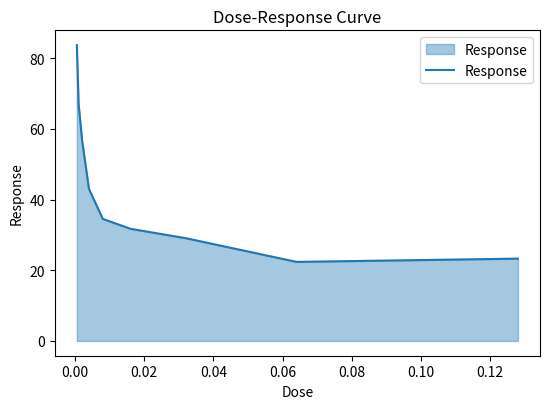

Reading left to right, list all the values displayed in this chart.

83.7	67.2	56.9	43.0	34.5	31.7	29.1	22.4	23.3